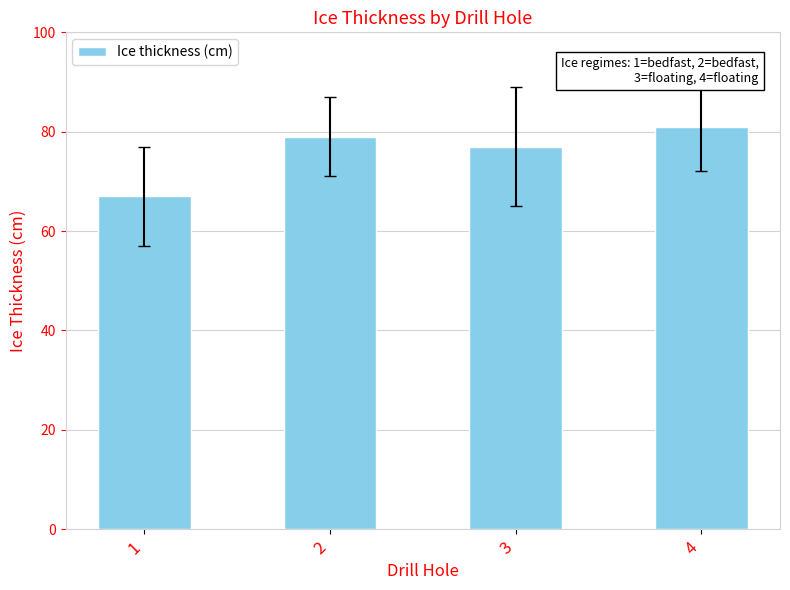

What is the average value?

76